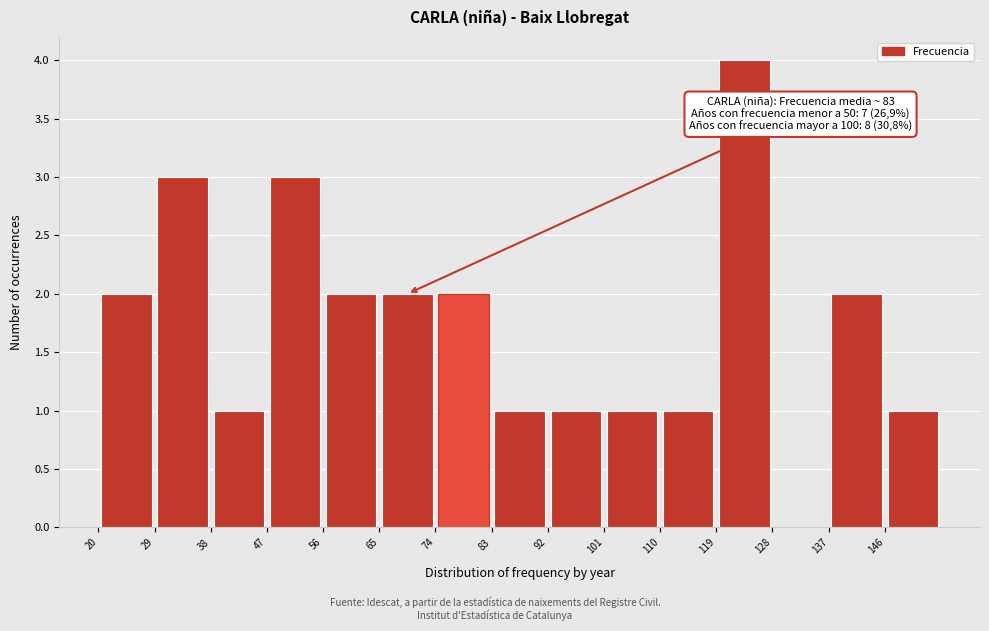

Which range on the x-axis has the tallest bar?

119 to 128